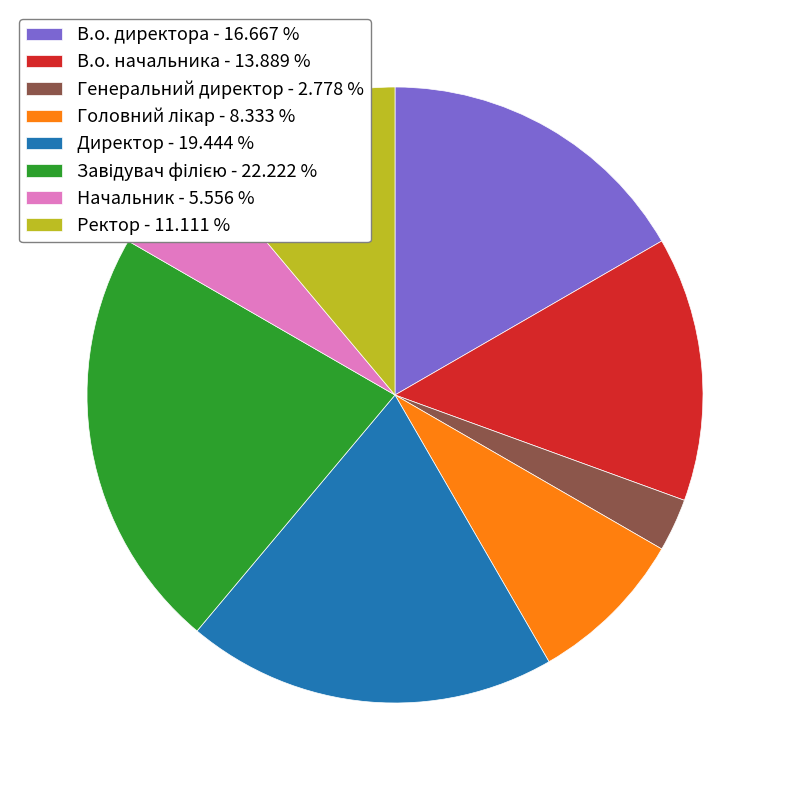

What is the ratio of the value at В.о. начальника - 13.889 % to the value at Начальник - 5.556 %?

2.5